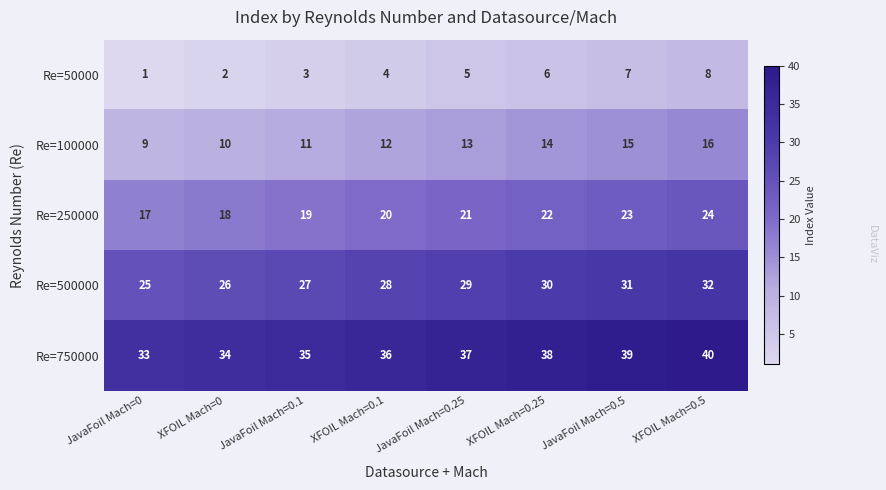

What is the sum of all Re=250000 values?

164